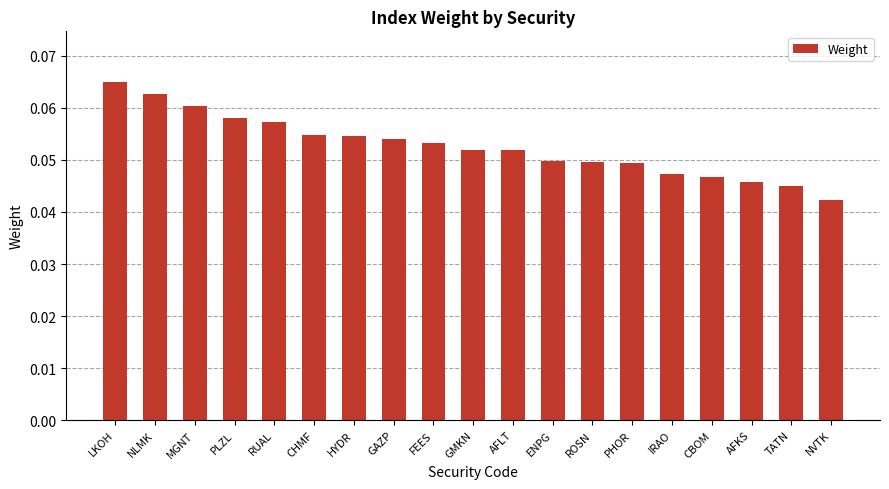

What is the label of the 1st bar from the left?

LKOH